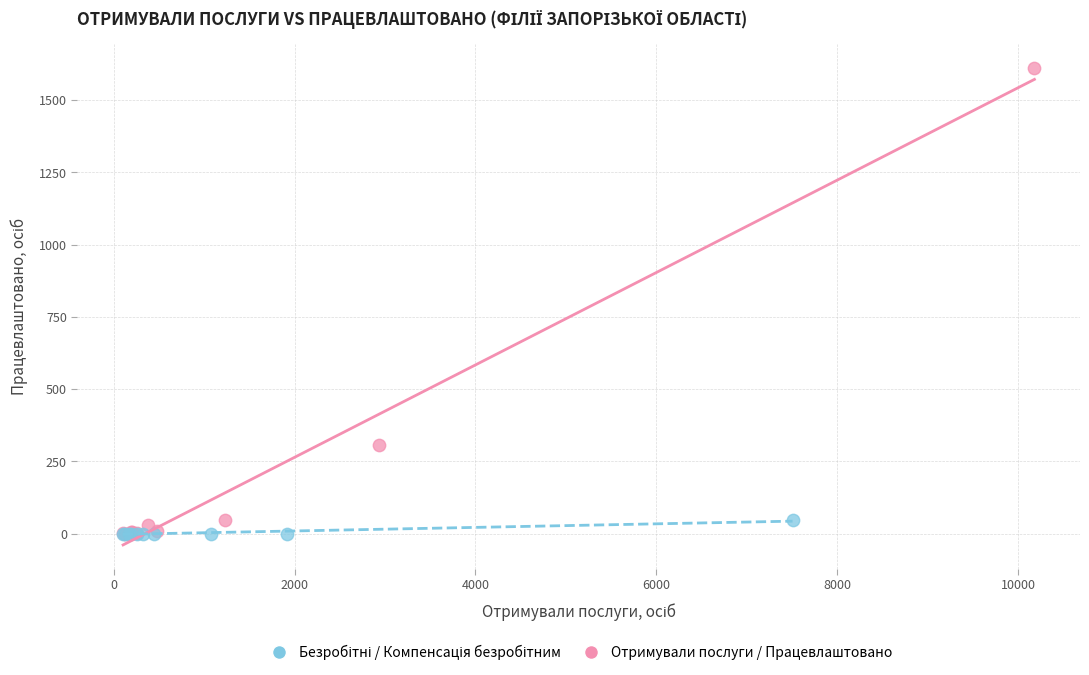

Which series has the largest Y range (max minus min)?

Отримували послуги / Працевлаштовано